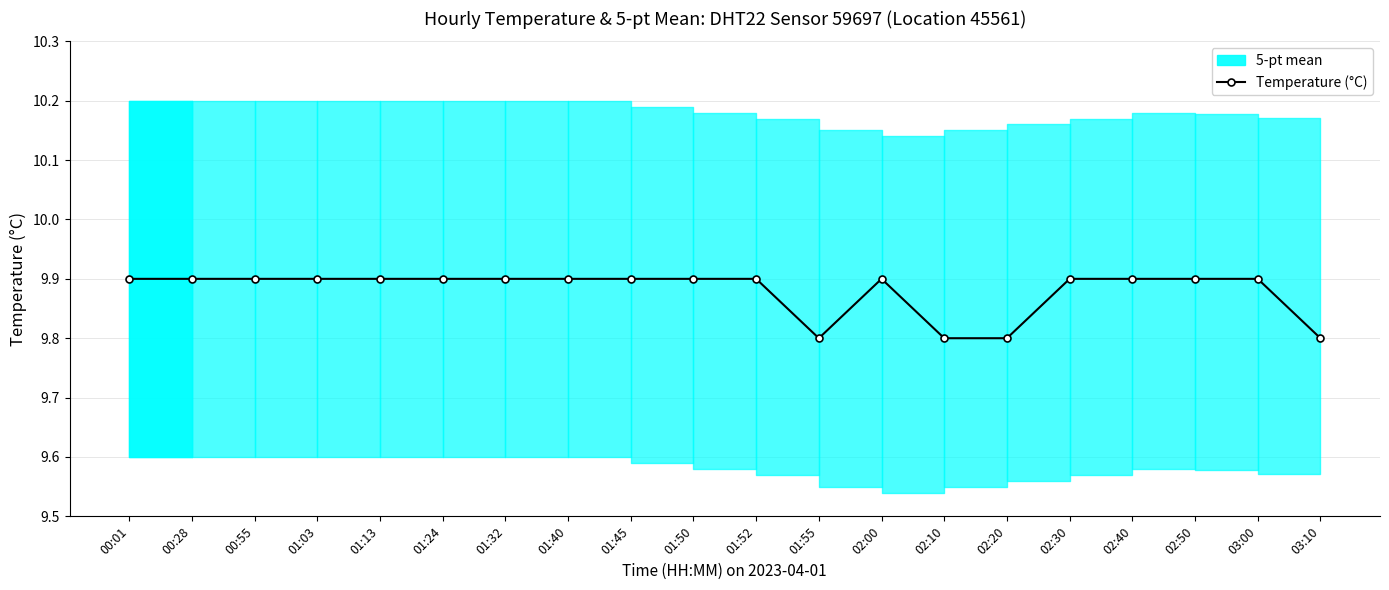

What is the ratio of the value at 00:55 to the value at 02:30?

1.0